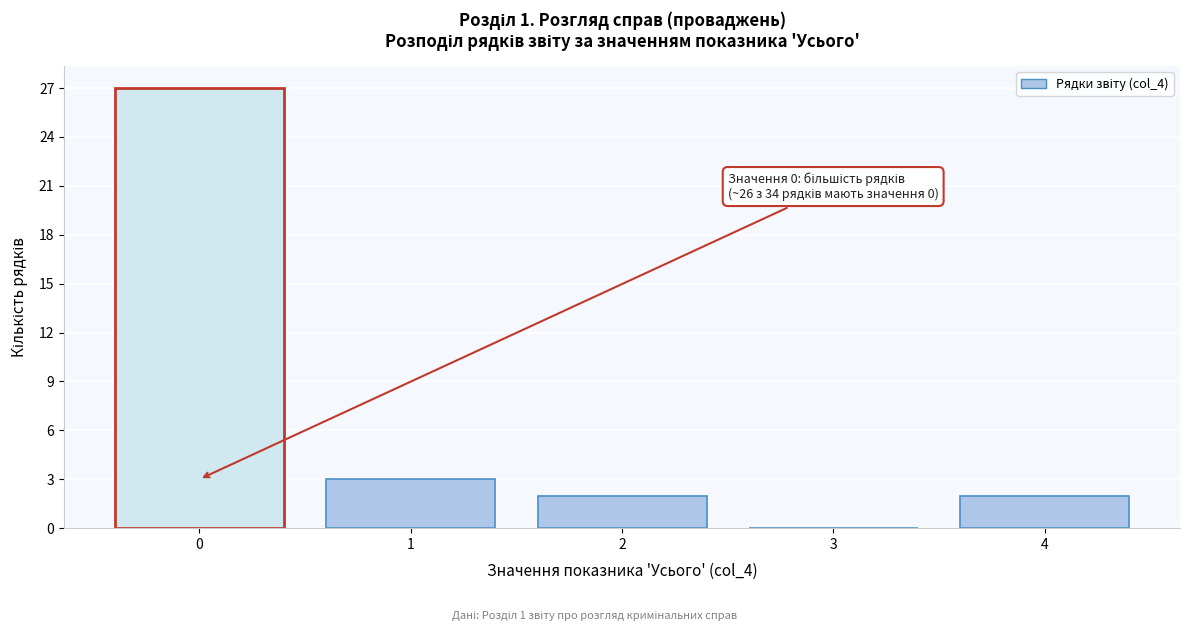

Over which range of the x-axis is the bar tallest?

-0.5 to 0.5